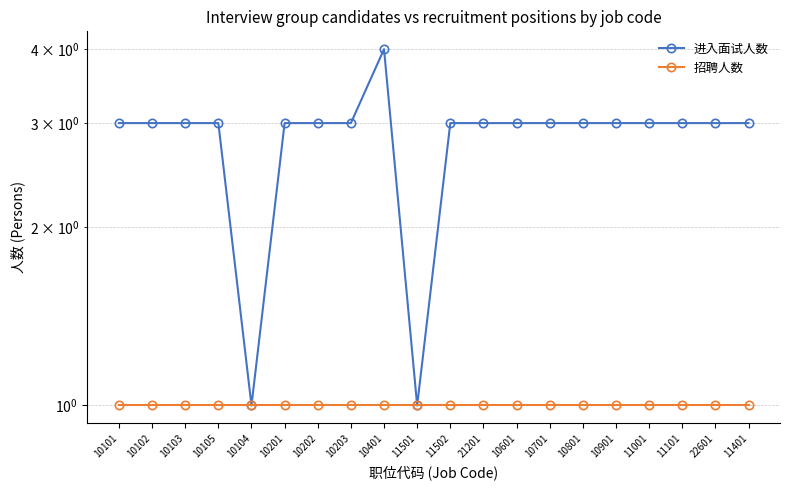

Reading right to left, list all the values displayed in this chart.

进入面试人数: 3	3	3	3	3	3	3	3	3	3	1	4	3	3	3	1	3	3	3	3
招聘人数: 1	1	1	1	1	1	1	1	1	1	1	1	1	1	1	1	1	1	1	1